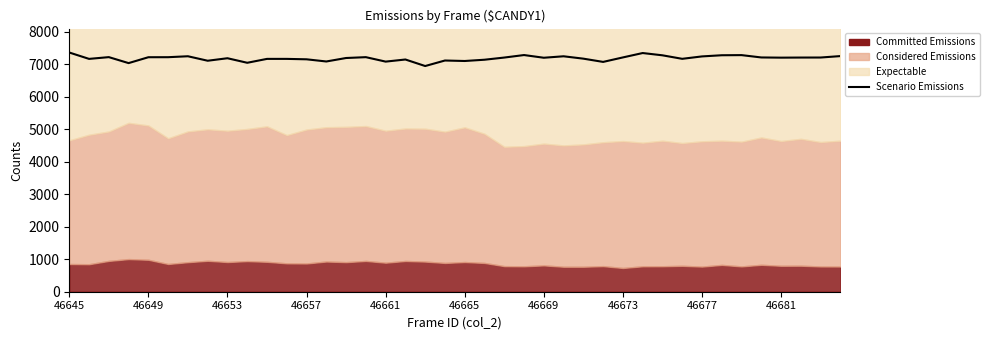

How many lines are shown in the chart?

1